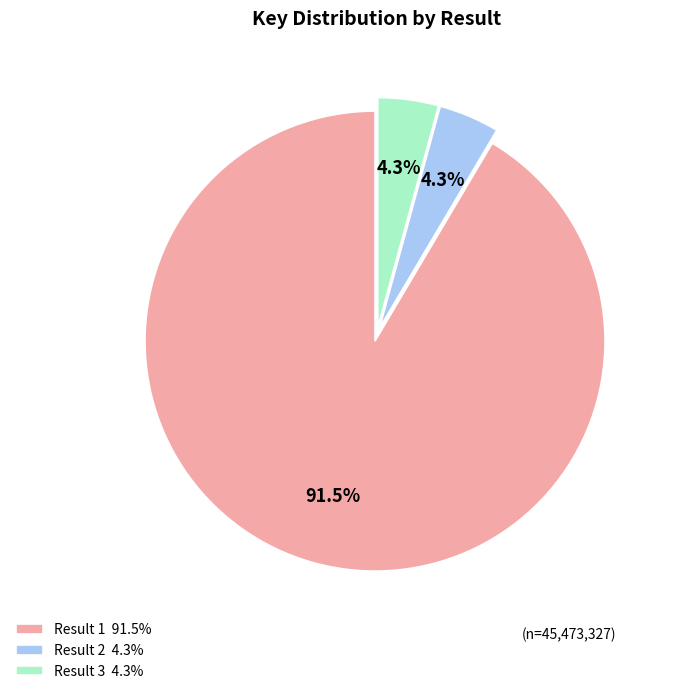

Which slice is the largest?

Result 1 91.5%